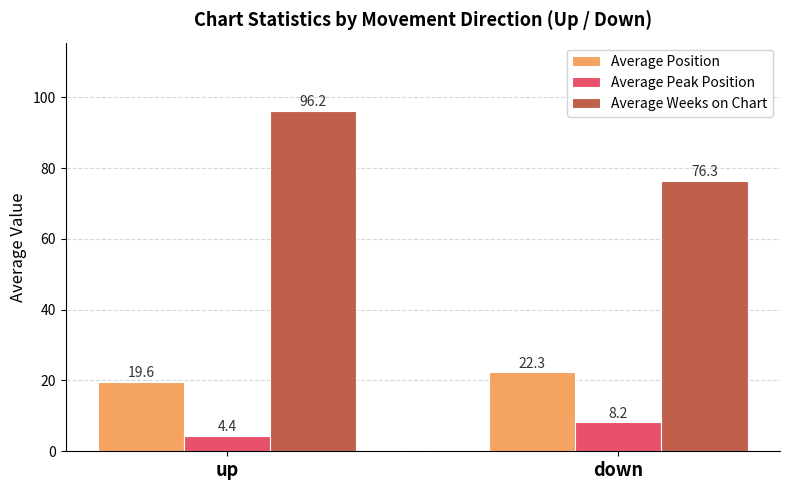

At which label does Average Peak Position reach its minimum?

up